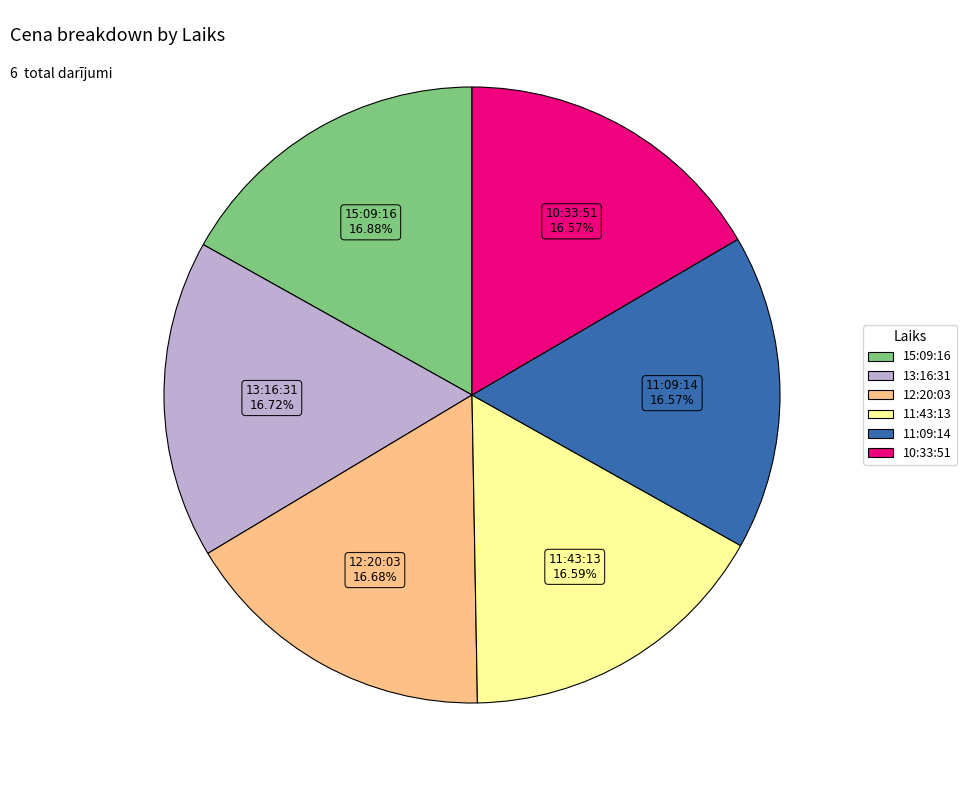

True or false: 13:16:31 accounts for 6% of the total.

False